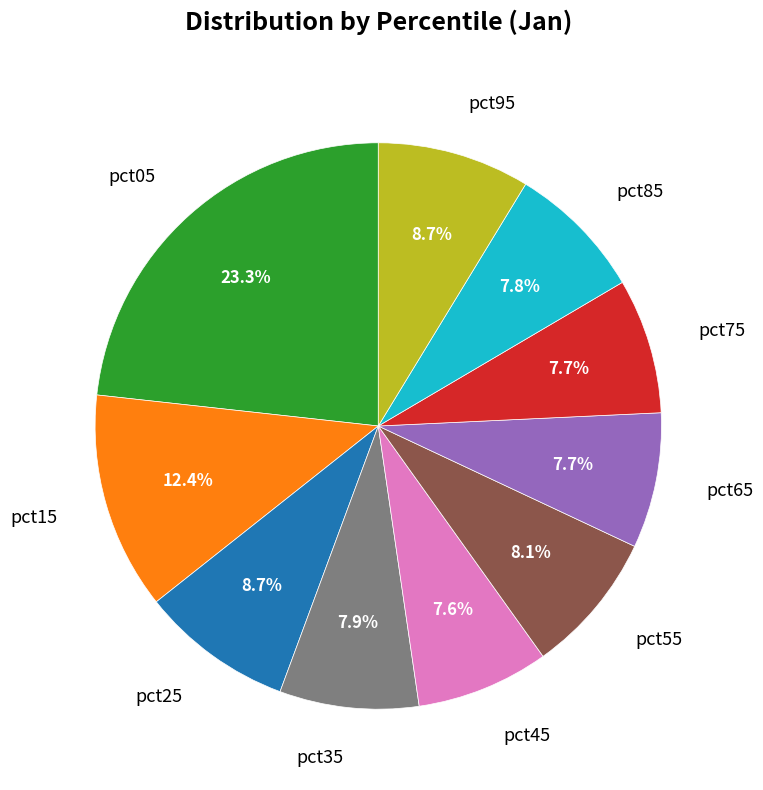

The pct75 slice represents 20% of the pie. True or false?

False